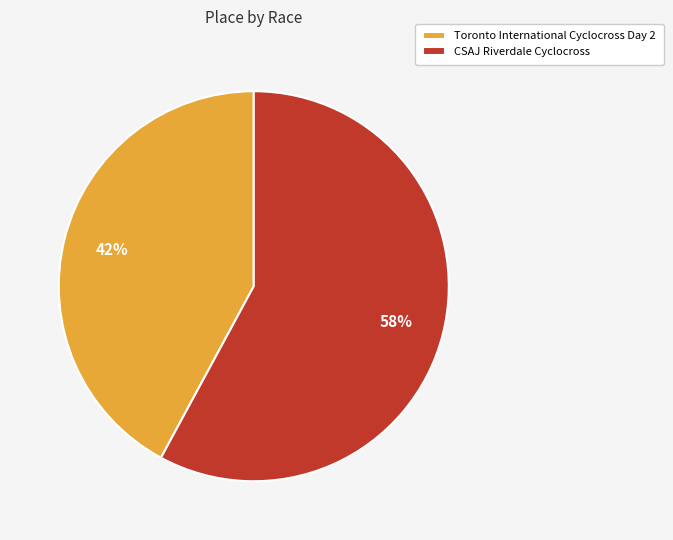

Count the number of slices in the pie.

2